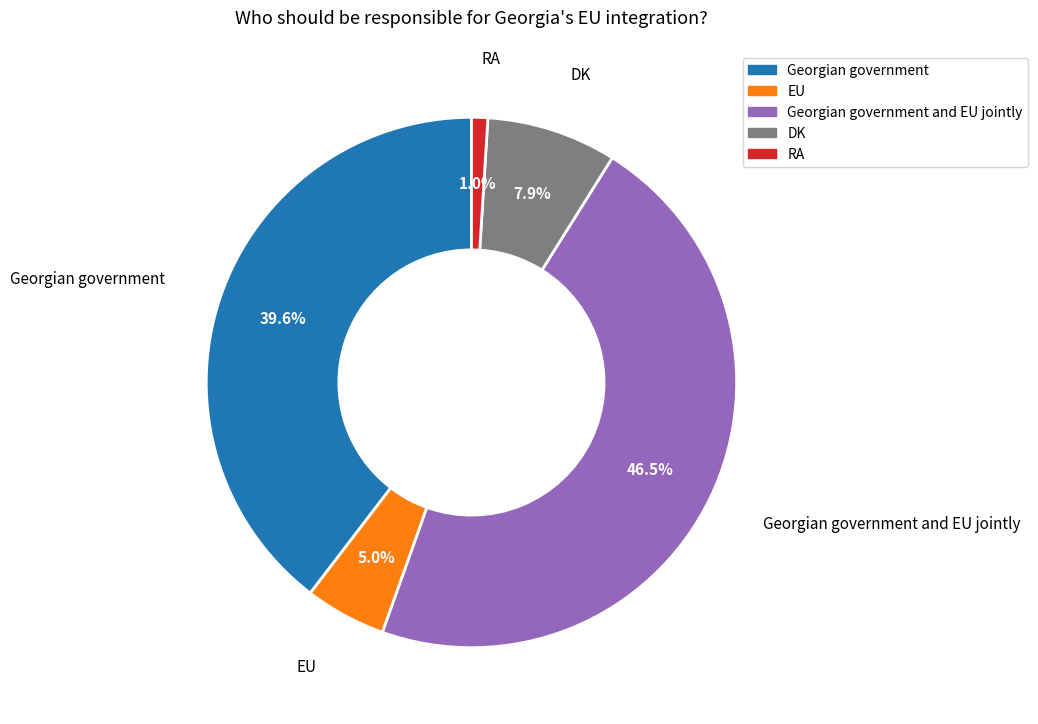

How many segments does this pie chart have?

5